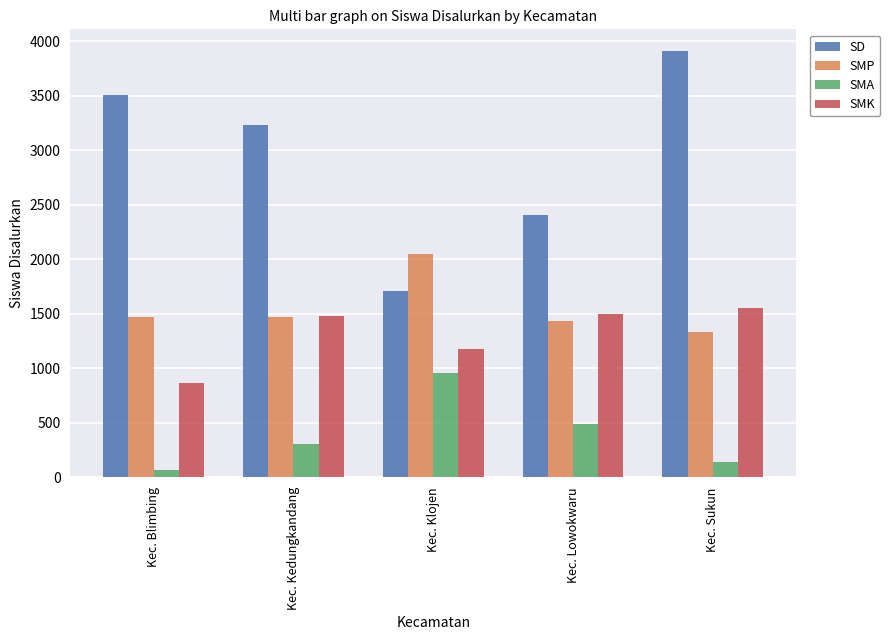

List the series in order of their peak value, highest first.

SD, SMP, SMK, SMA